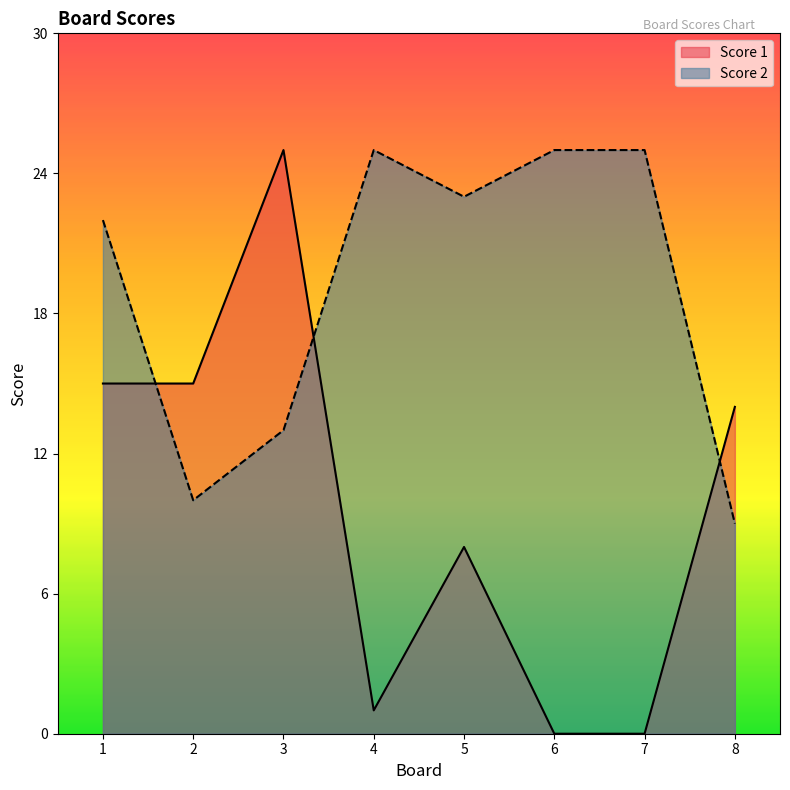

Where is the first local minimum for Score 1?

4